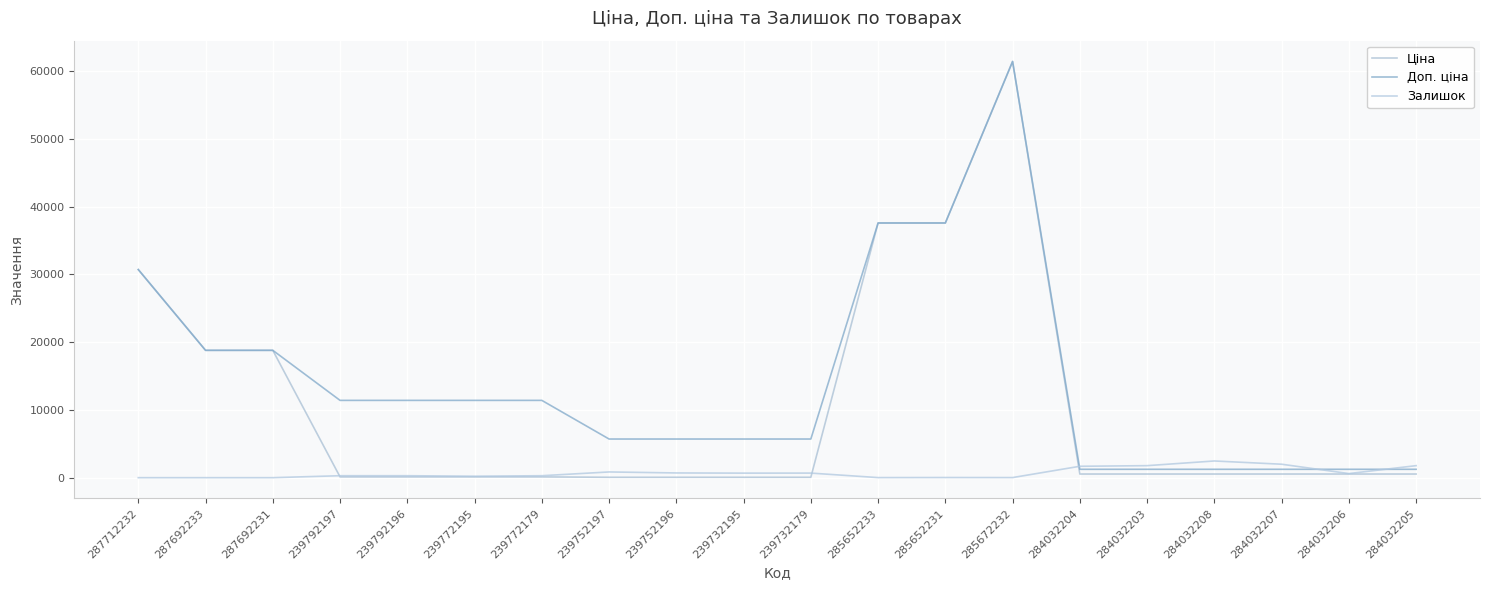

What is the difference between the Доп. ціна values at 287692233 and 239792196?

7386.8